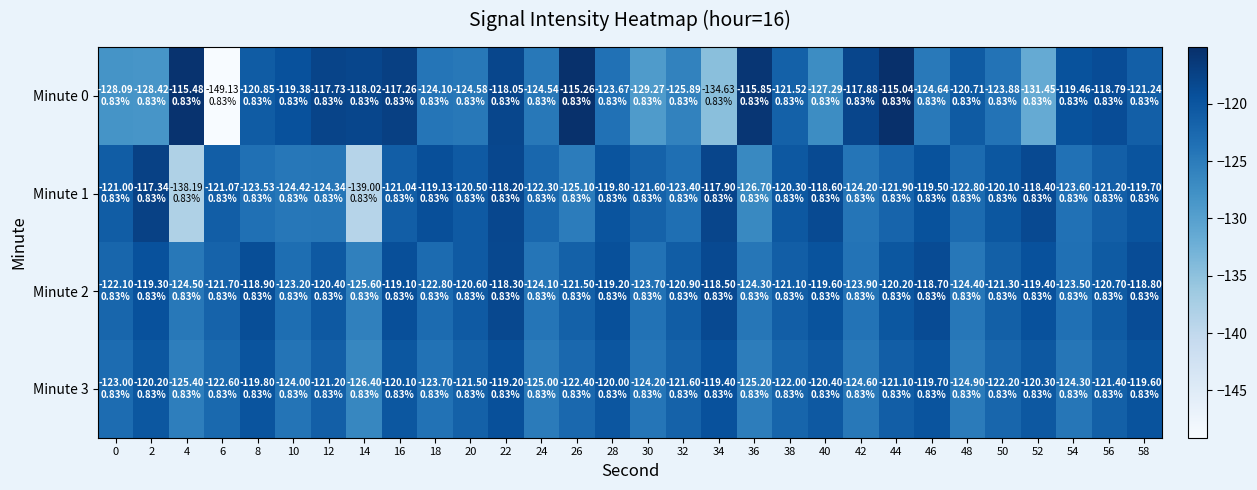

What is the total value across all series at 0?

-494.2